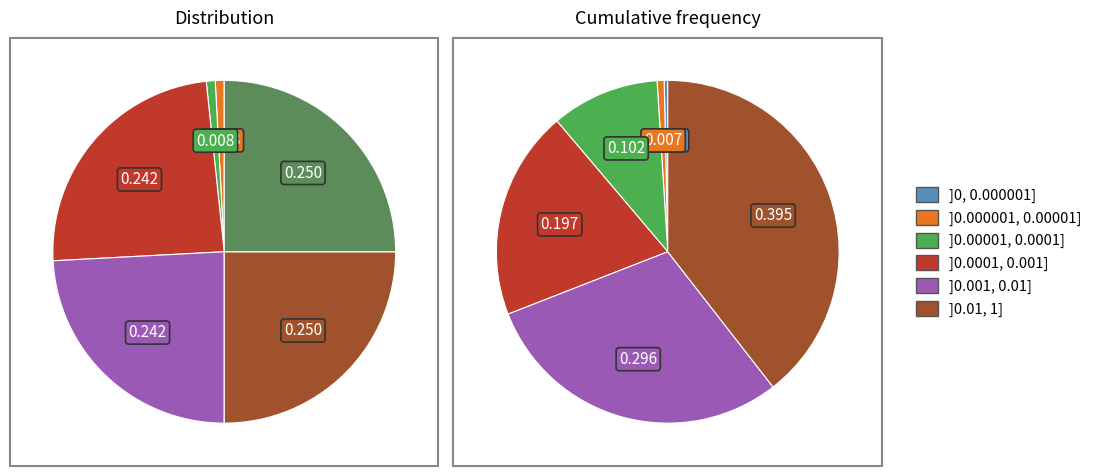

How many segments does this pie chart have?

6